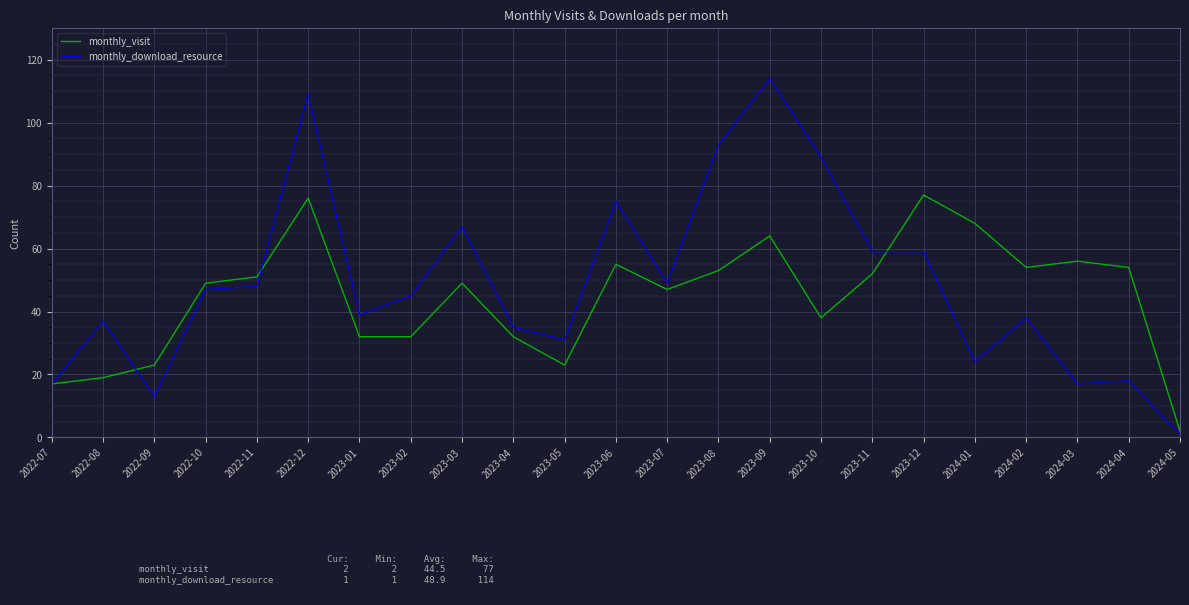

At which label does monthly_download_resource first exceed 45?

2022-10